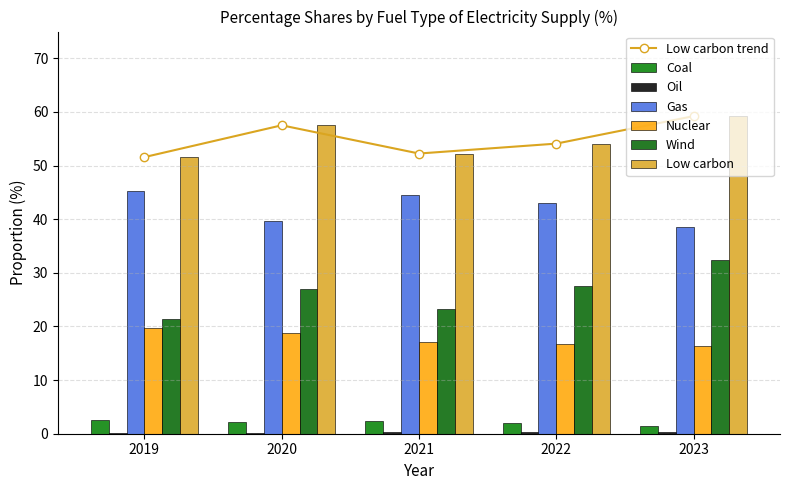

Is it true that Gas equals 45.2 at 2019?

True